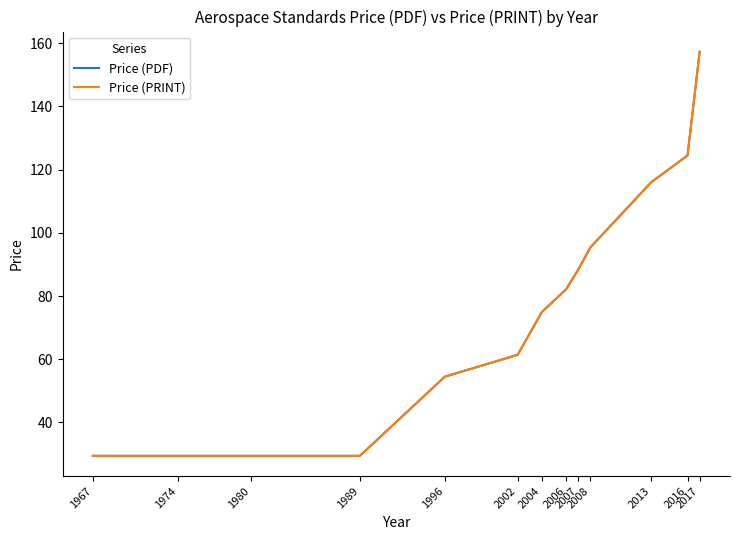

Does the chart have visible grid lines?

No